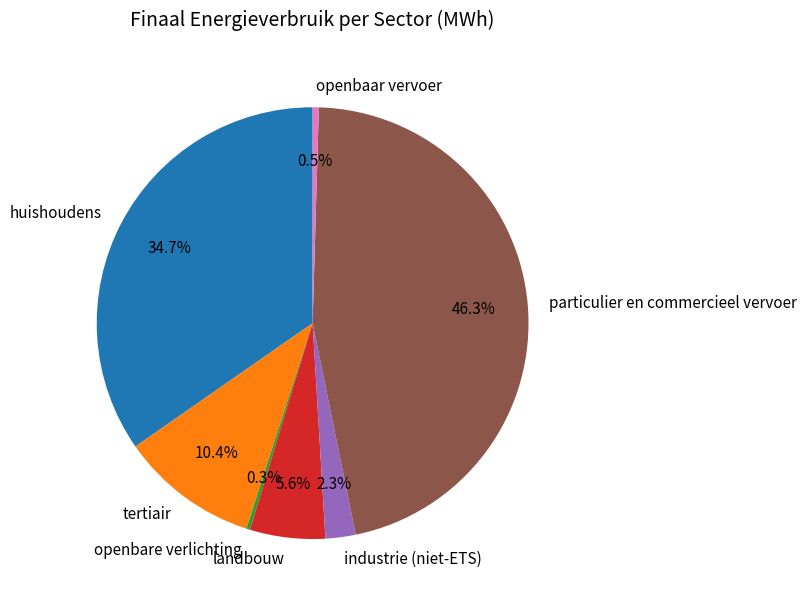

What percentage is NOT represented by huishoudens?

65.3%